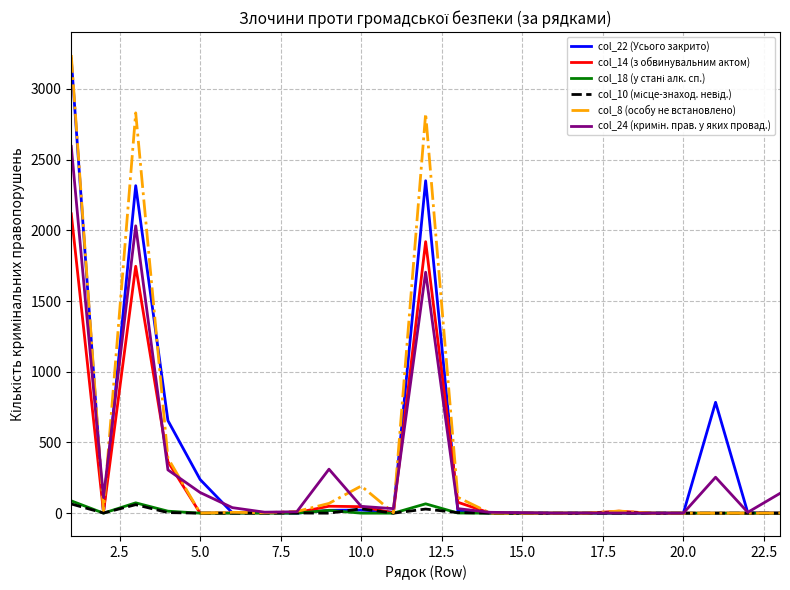

What is the maximum value shown in the chart?

3240